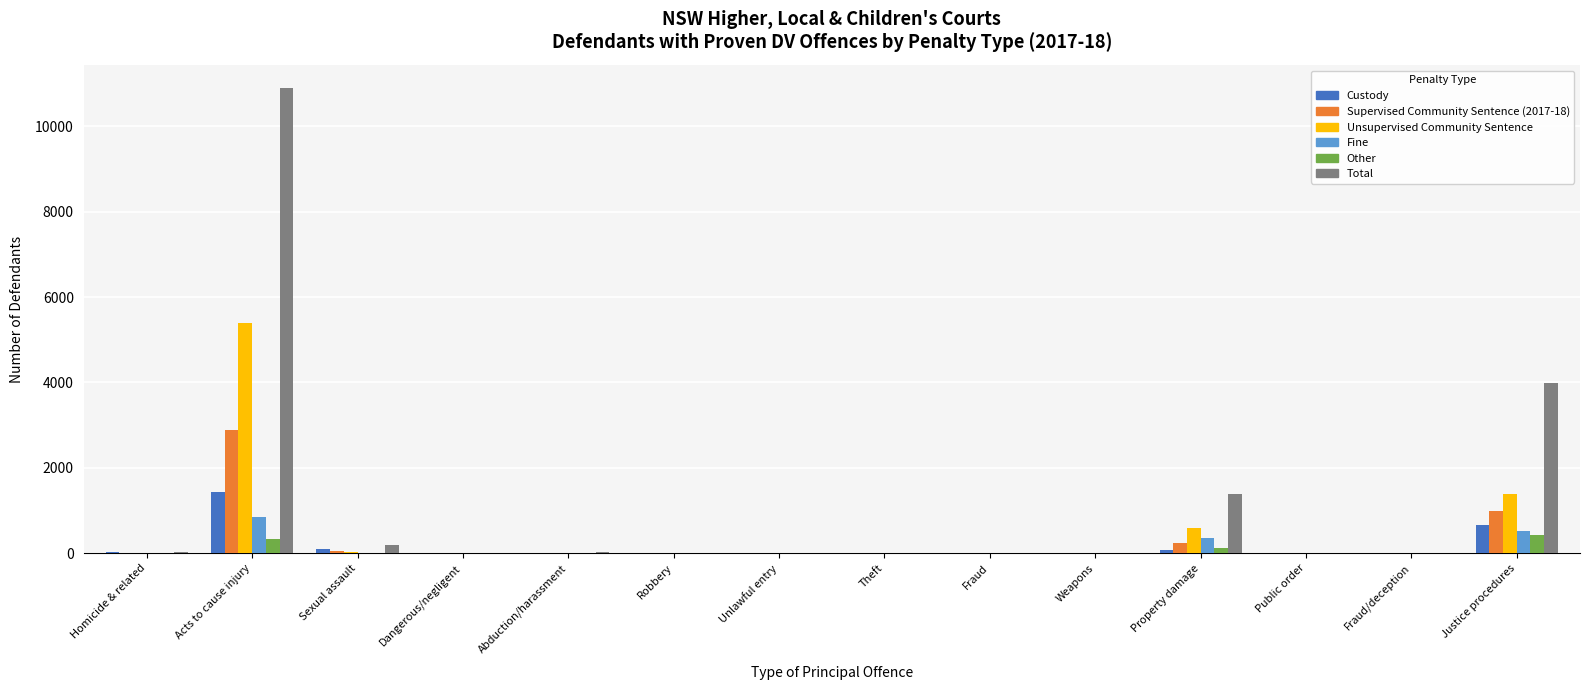

Is the value of Fine at Acts to cause injury greater than the value of Total at Unlawful entry?

Yes